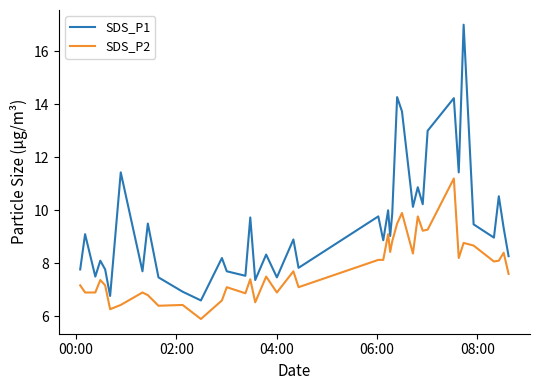

Which series has the widest spread of values?

SDS_P1